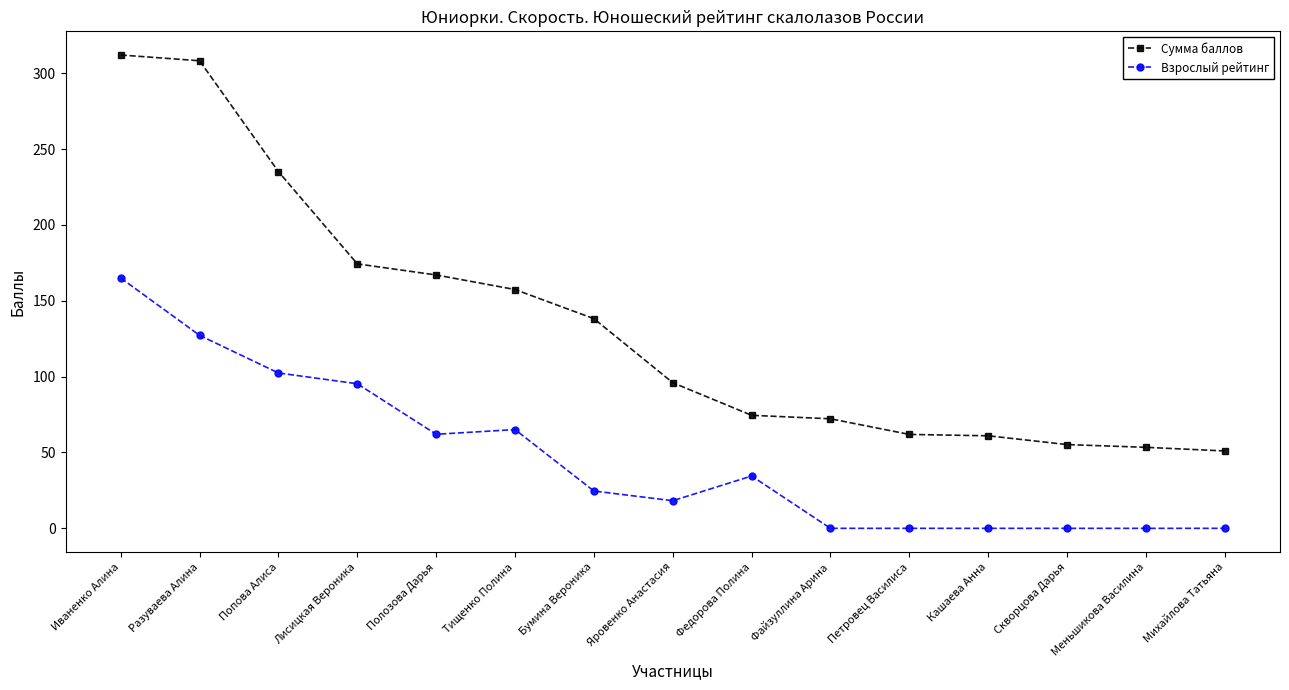

True or false: Взрослый рейтинг and Сумма баллов intersect in this chart.

False